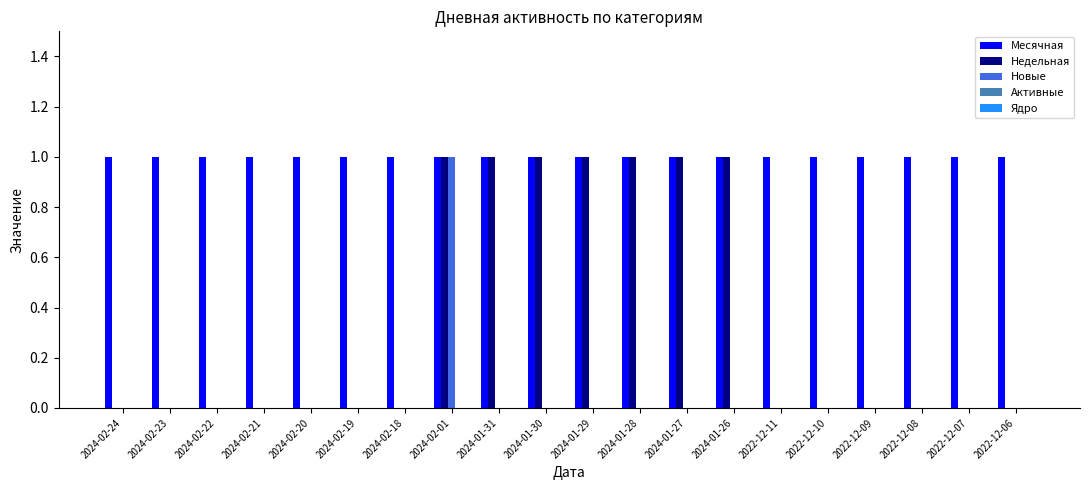

The Месячная series shows 1 at 2024-02-24. True or false?

True